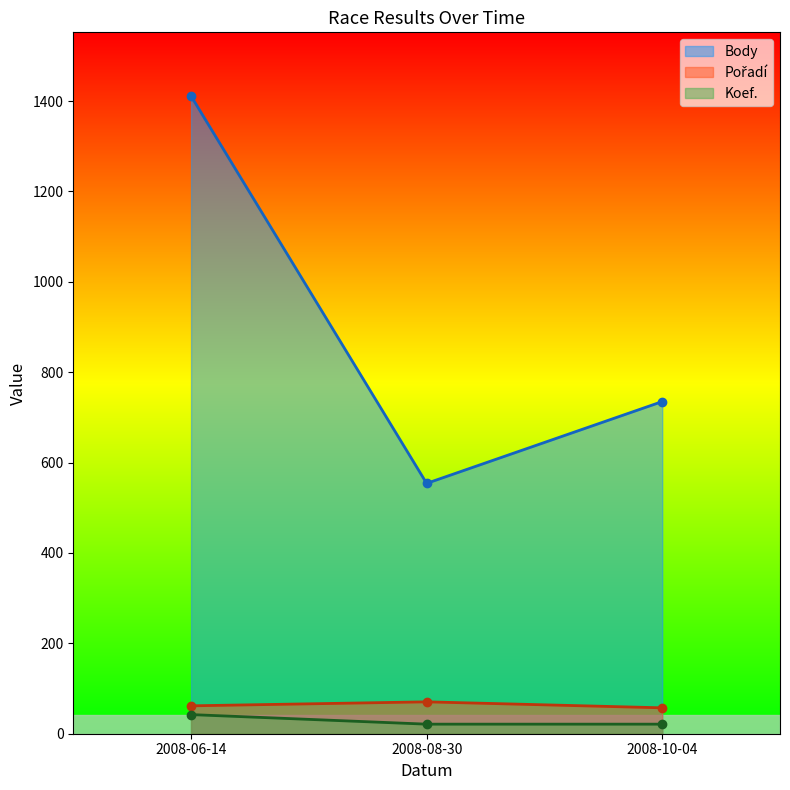

What is the difference between the second highest and minimum values in the Body series?

181.0